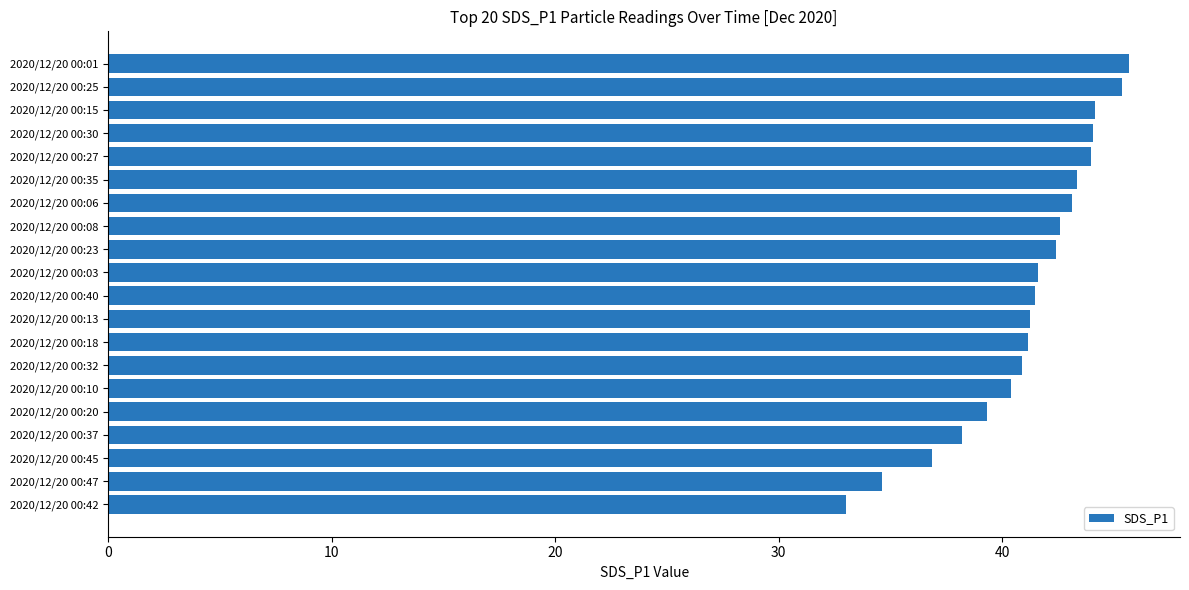

What is the difference between the values at 2020/12/20 00:35 and 2020/12/20 00:20?

4.0